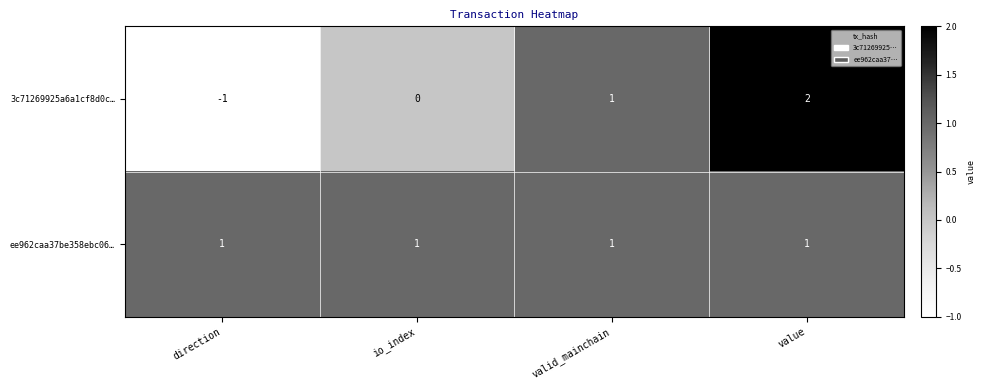

Which category has the highest value across all series?

value